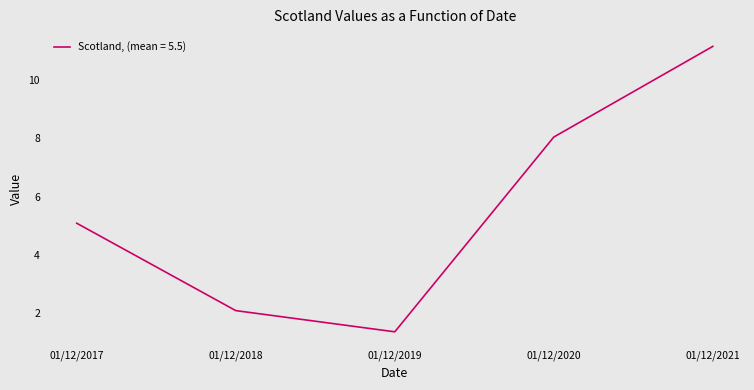

Which has a higher value, 01/12/2021 or 01/12/2019?

01/12/2021